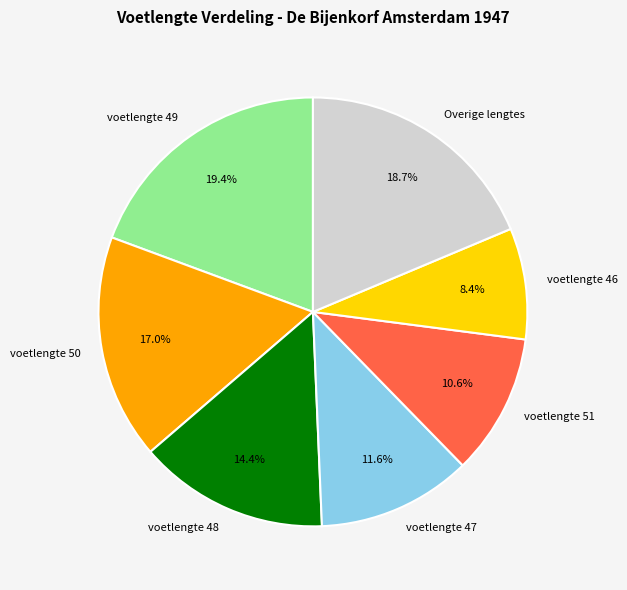

Rank the categories by value from highest to lowest.

voetlengte 49, Overige lengtes, voetlengte 50, voetlengte 48, voetlengte 47, voetlengte 51, voetlengte 46